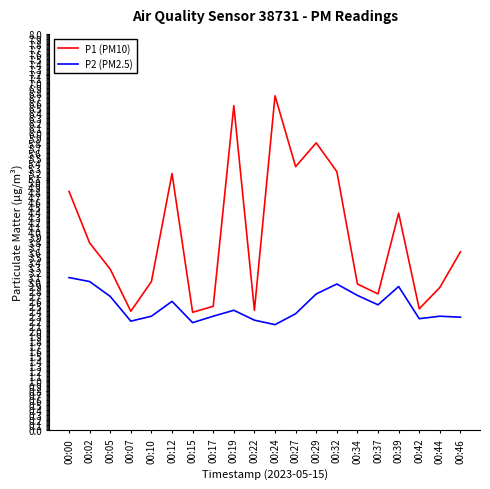

Which series has the largest range (max minus min)?

P1 (PM10)